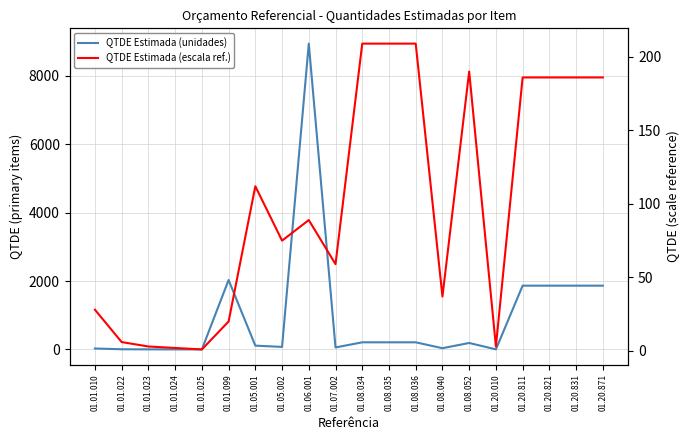

What is the minimum value shown in the chart?

1